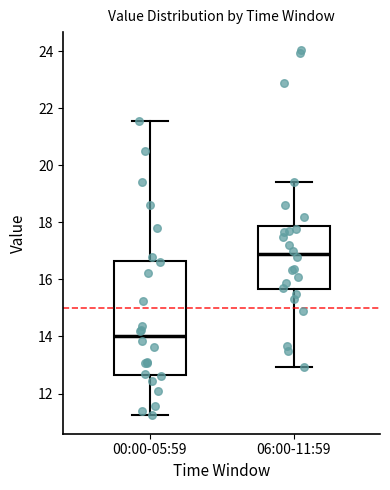

Which box has the lowest median line?

00:00-05:59